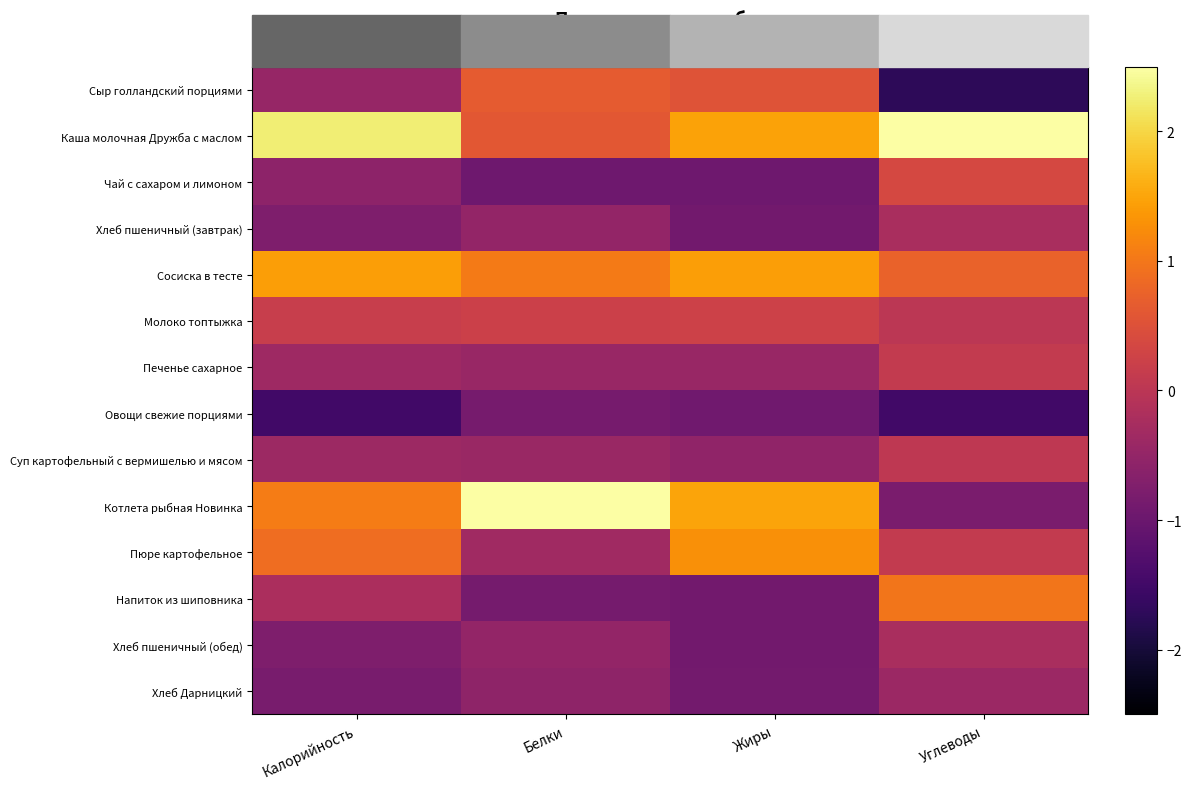

Which has a higher value, Жиры or Углеводы?

Жиры